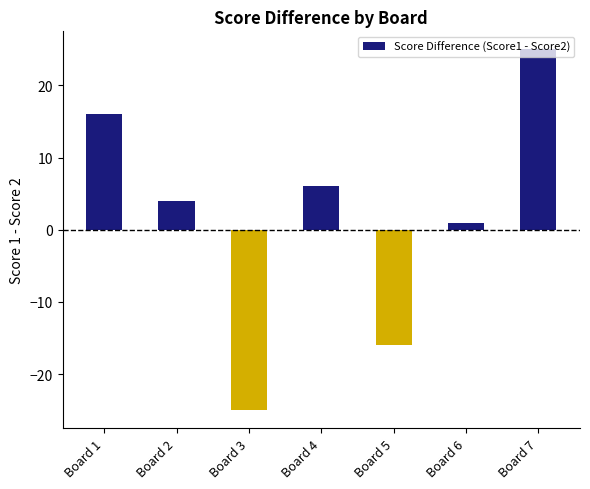

Reading left to right, transcribe all the data shown in this chart.

Board 1=16	Board 2=4	Board 3=-25	Board 4=6	Board 5=-16	Board 6=1	Board 7=25